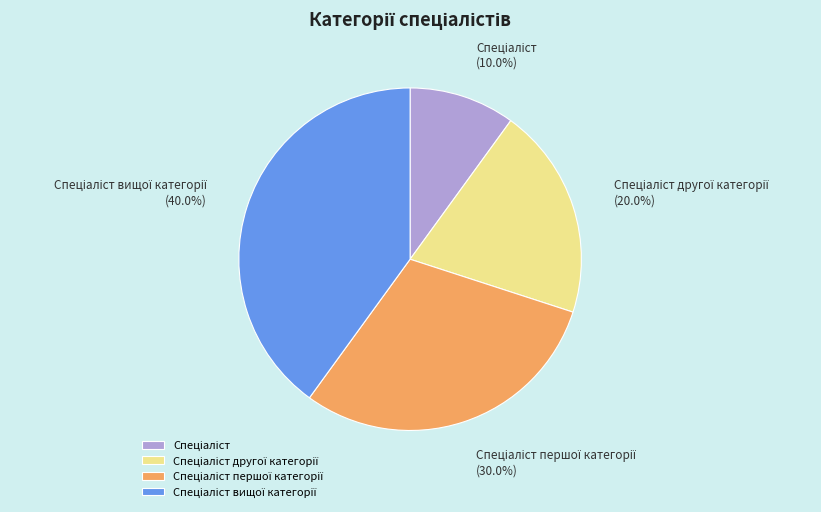

To the nearest percent, what is the difference between the largest and smallest slice percentages?

30%